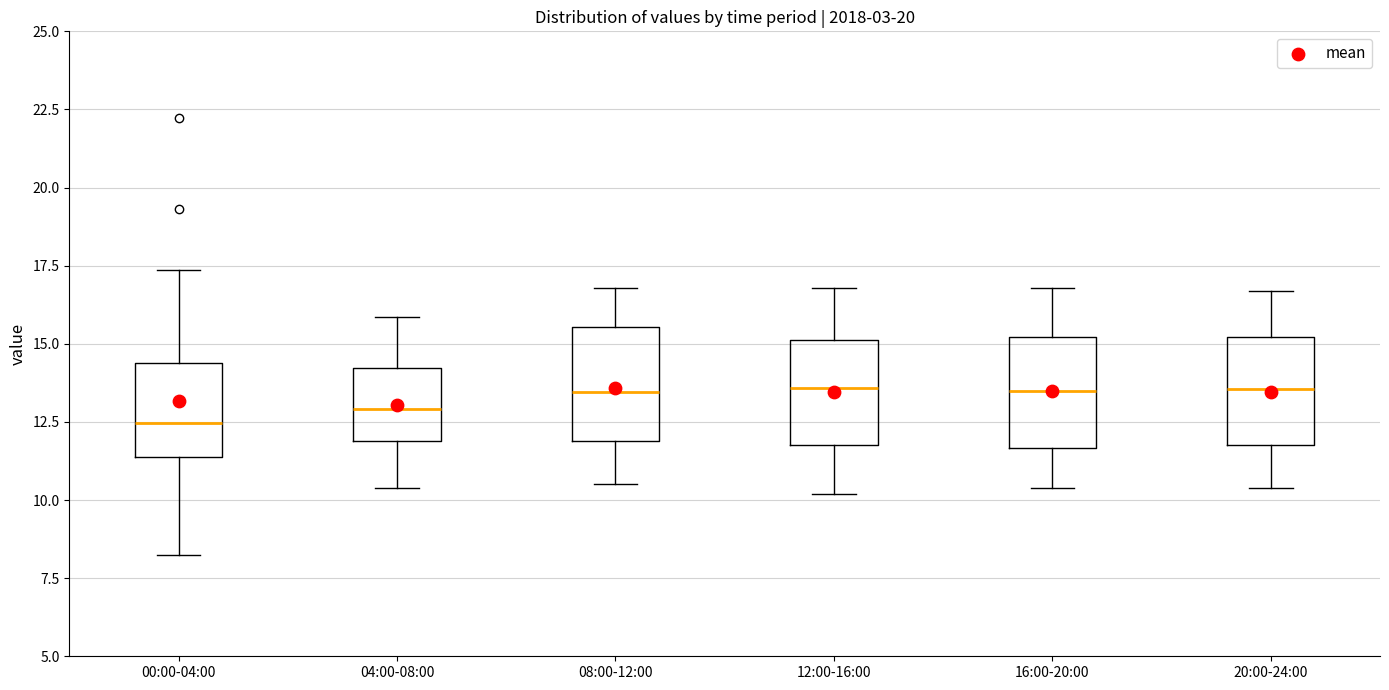

Reading left to right, read every box against the y-axis: the position of its median line, the range the box covers, and the ends of its whiskers. The values are not printed on the chart, so give them approximately, as read against the axis.

00:00-04:00: median 12.5, box 11.5 to 14.5, whiskers 8.0 to 17.5
04:00-08:00: median 13.0, box 12.0 to 14.0, whiskers 10.5 to 16.0
08:00-12:00: median 13.5, box 12.0 to 15.5, whiskers 10.5 to 17.0
12:00-16:00: median 13.5, box 12.0 to 15.0, whiskers 10.0 to 17.0
16:00-20:00: median 13.5, box 11.5 to 15.0, whiskers 10.5 to 17.0
20:00-24:00: median 13.5, box 12.0 to 15.0, whiskers 10.5 to 16.5